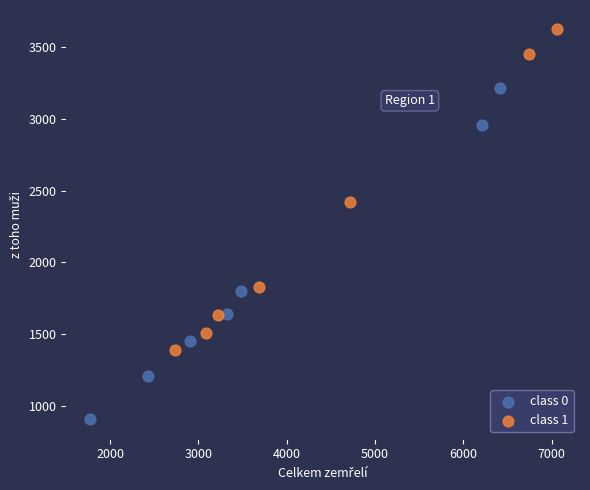

What are all the series names shown in the legend?

class 0, class 1